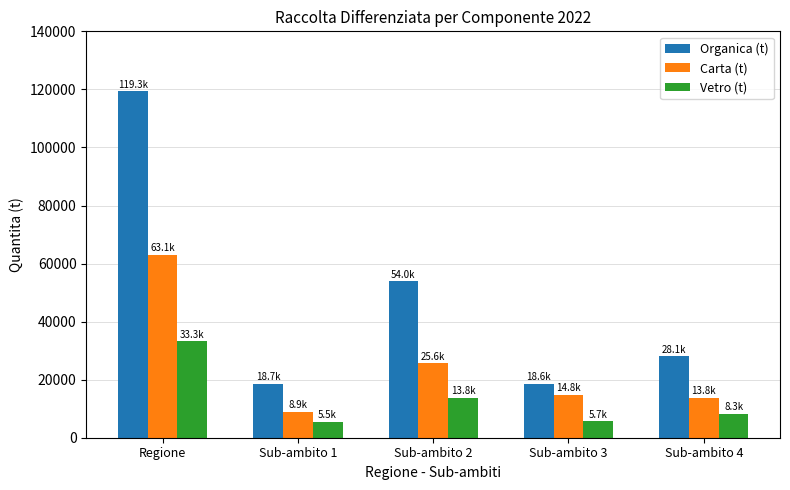

What is the total value across all series at Sub-ambito 1?

33029.0